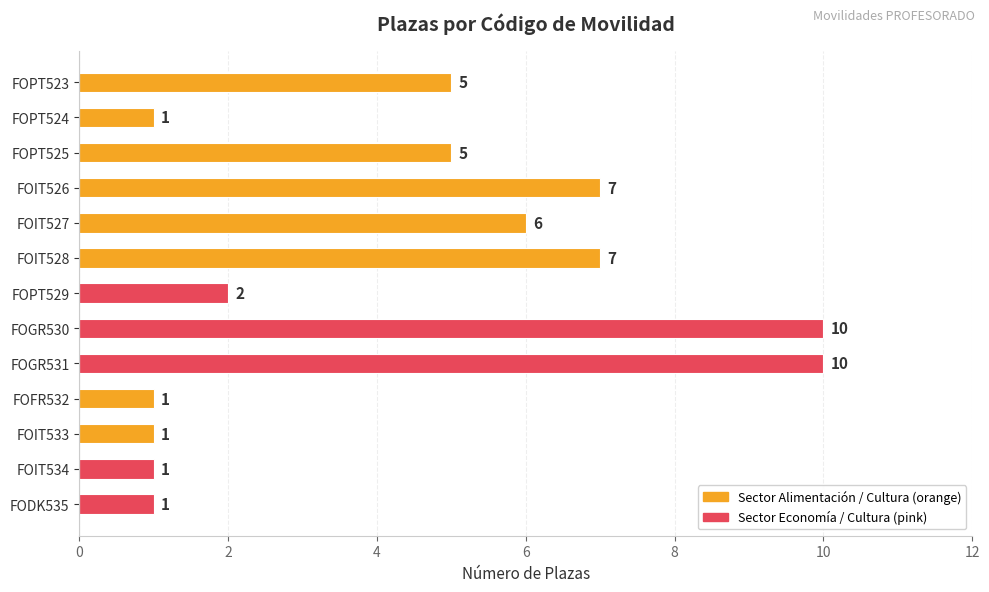

What is the difference between the maximum and minimum values?

9